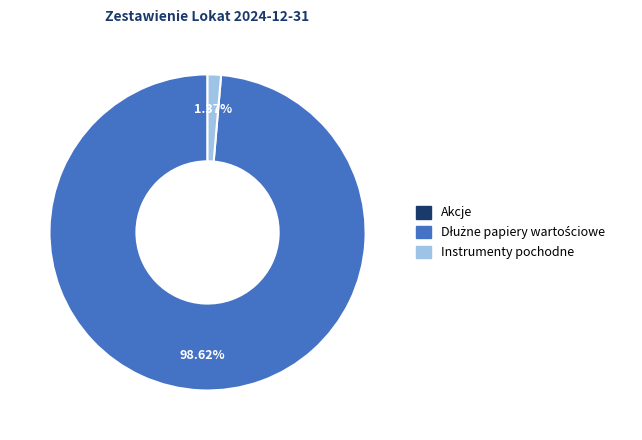

To the nearest percent, what percentage of the pie is Instrumenty pochodne?

1%